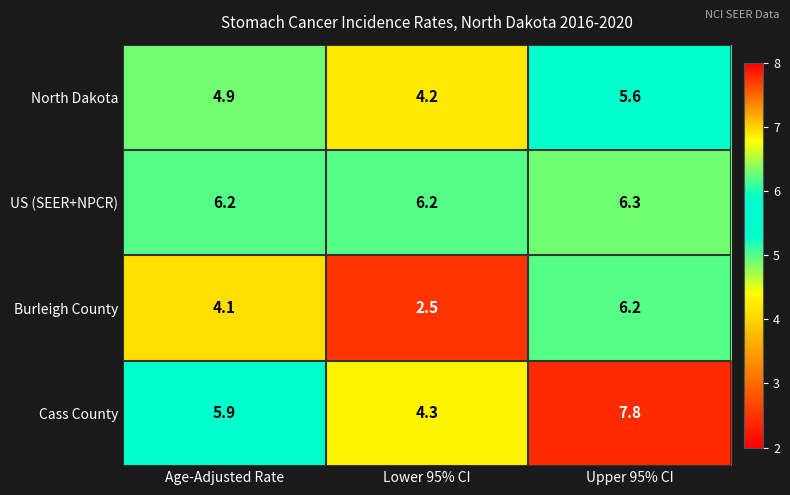

Where is Cass County nearest to the value 6?

Age-Adjusted Rate